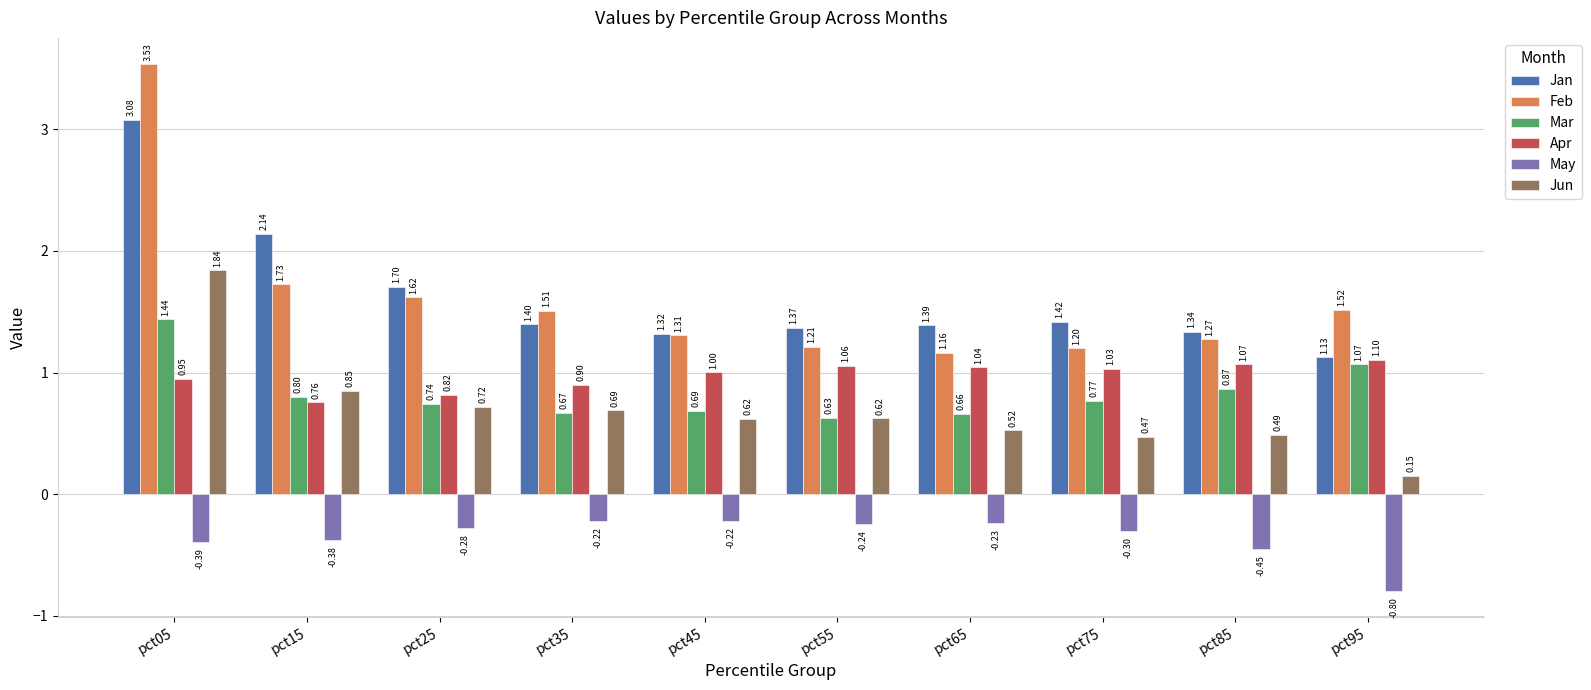

At which category does the chart reach its peak across all series?

pct05